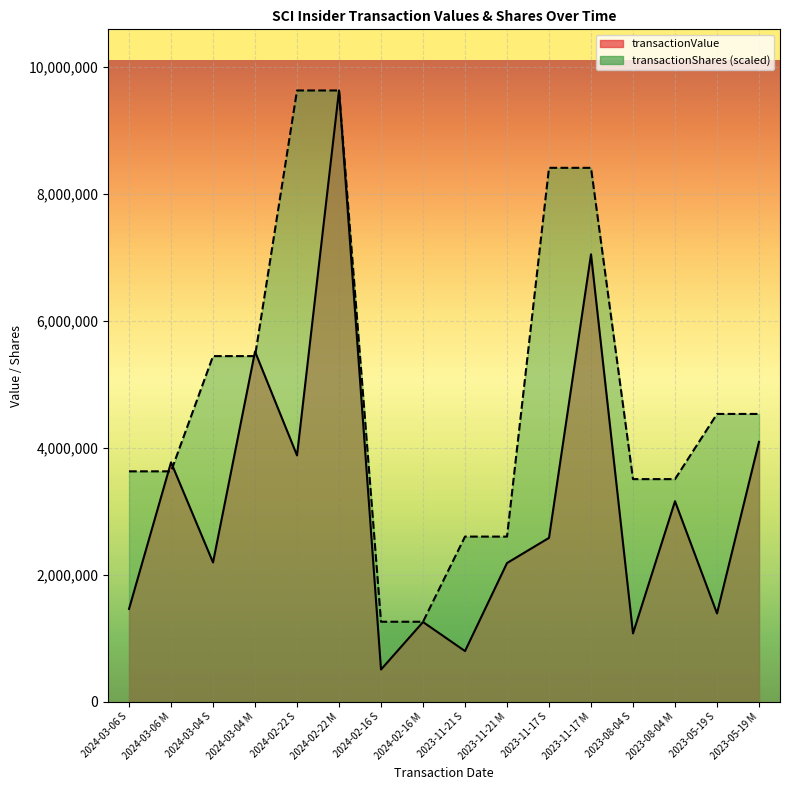

What is the spread (max minus min) of values at 2024-02-16 M?

4218.5